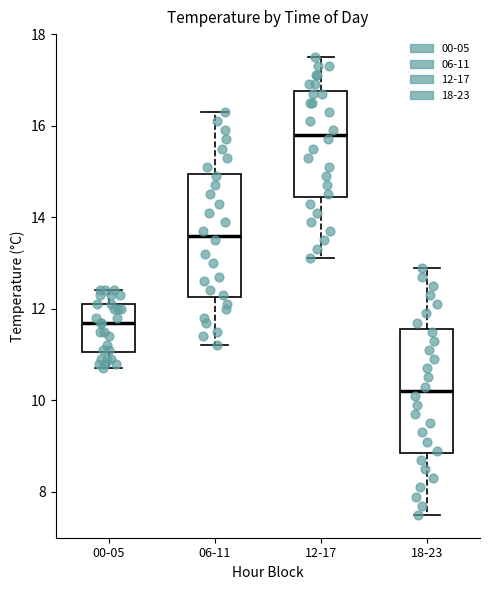

Where is the lower edge of the box for 00-05 on the y-axis? The values are not printed on the chart, so give them approximately, as read against the axis.

11.0